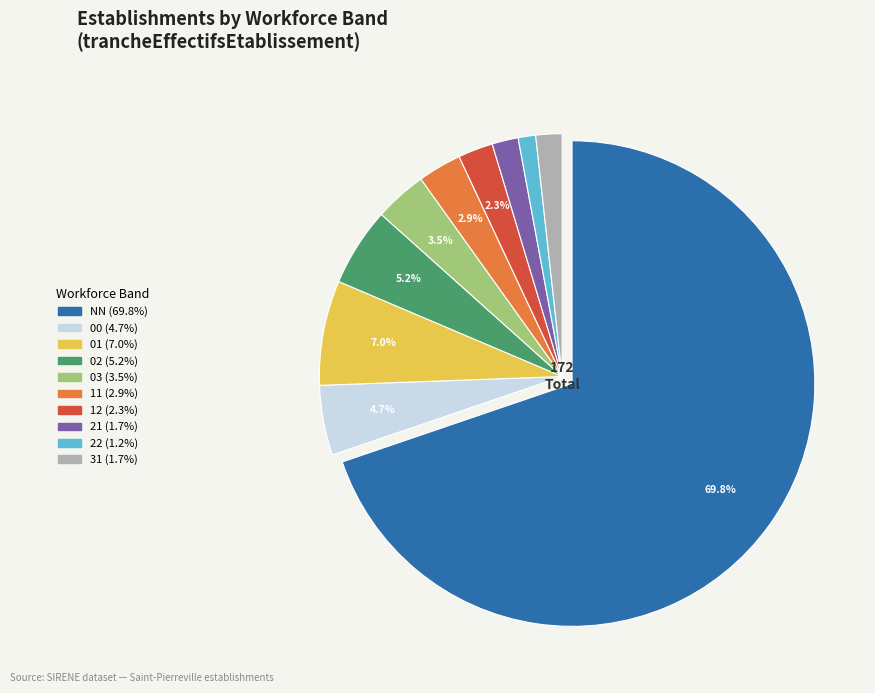

Is there any slice that represents more than half of the pie?

Yes